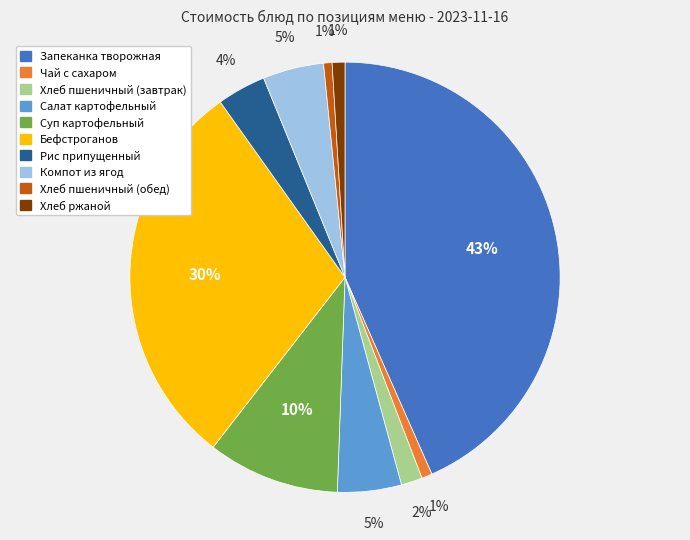

What percentage is the Хлеб ржаной slice, to the nearest percent?

1%